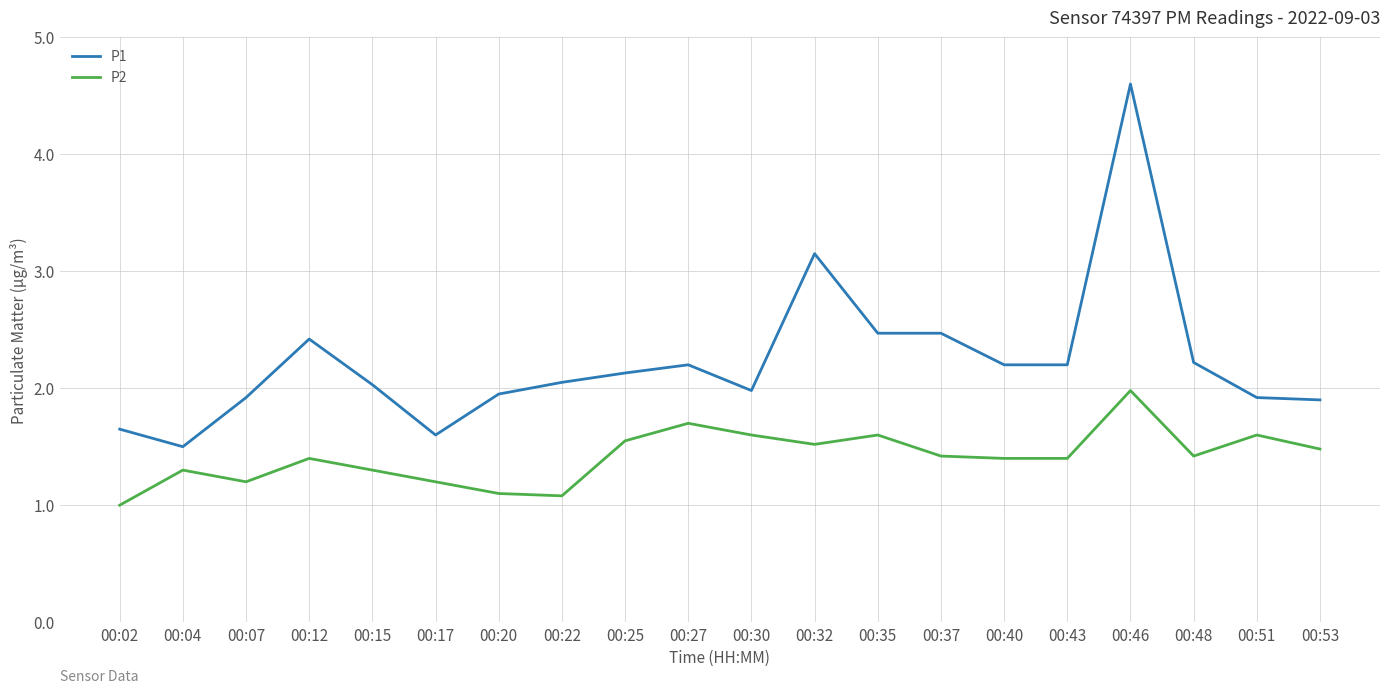

What is the spread (max minus min) of values at 00:27?

0.5